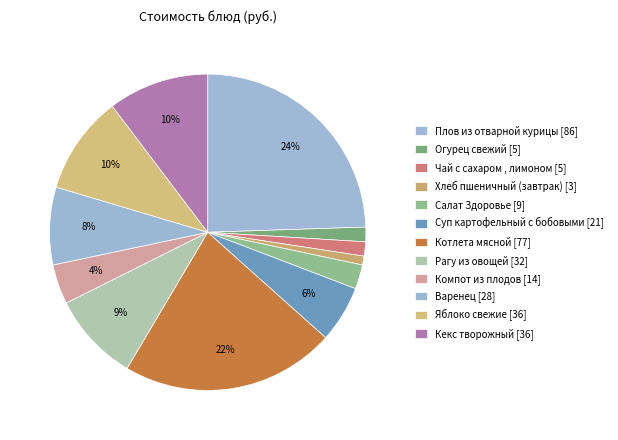

To the nearest percent, what percentage of the pie is Компот из плодов?

4%